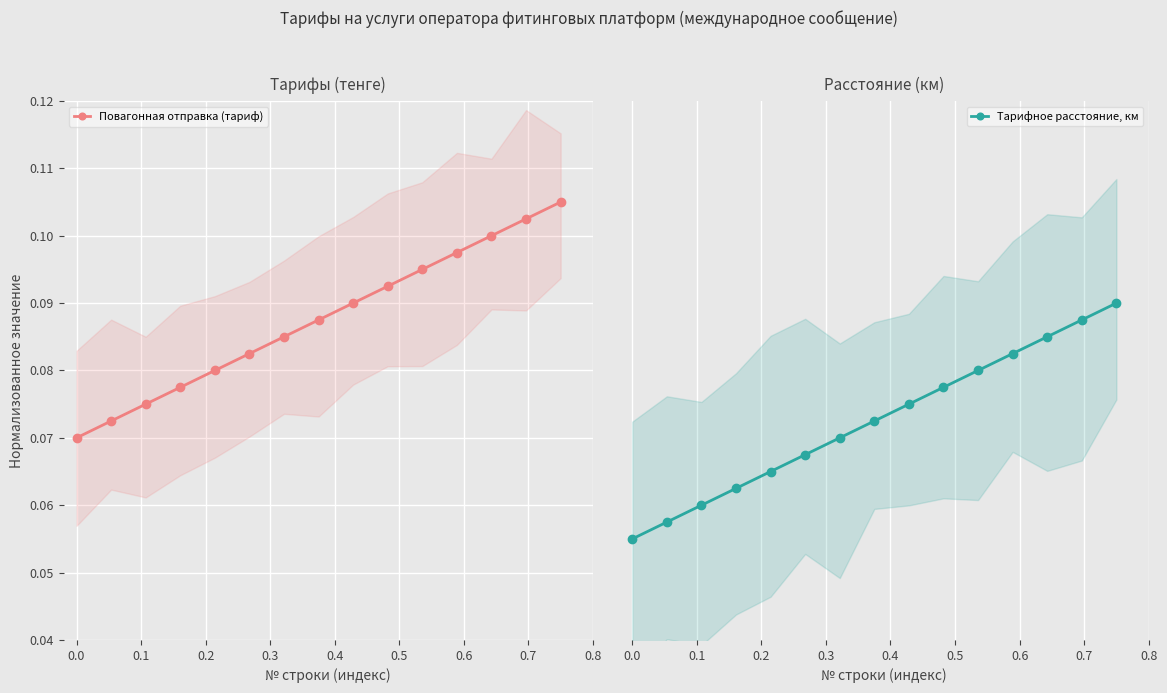

What is the smallest value displayed?

0.1